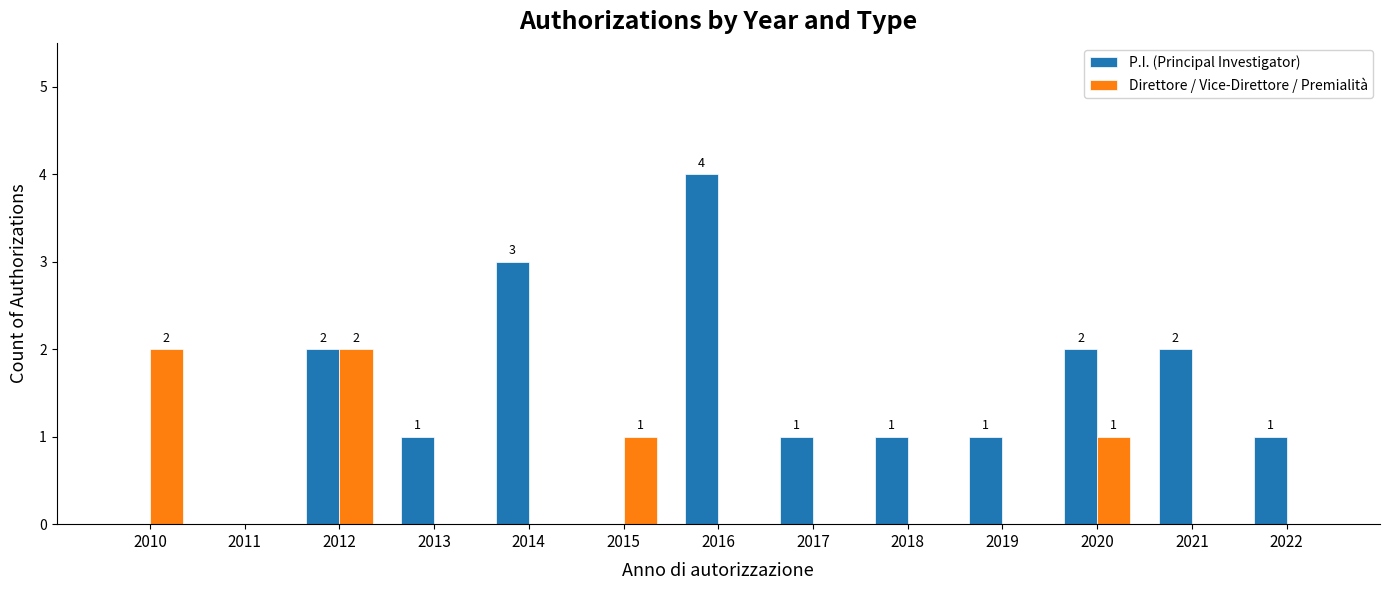

True or false: Direttore / Vice-Direttore / Premialità has a value of -1 at 2022.

False